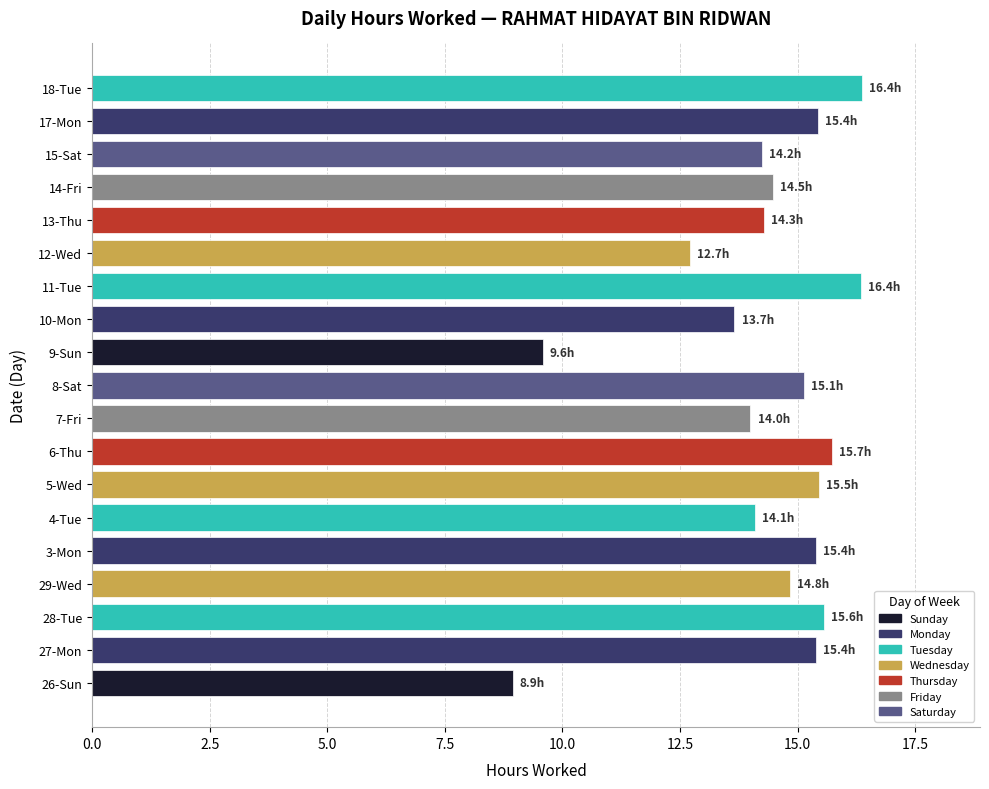

What is the change in value from 29-Wed to 3-Mon?

+0.6